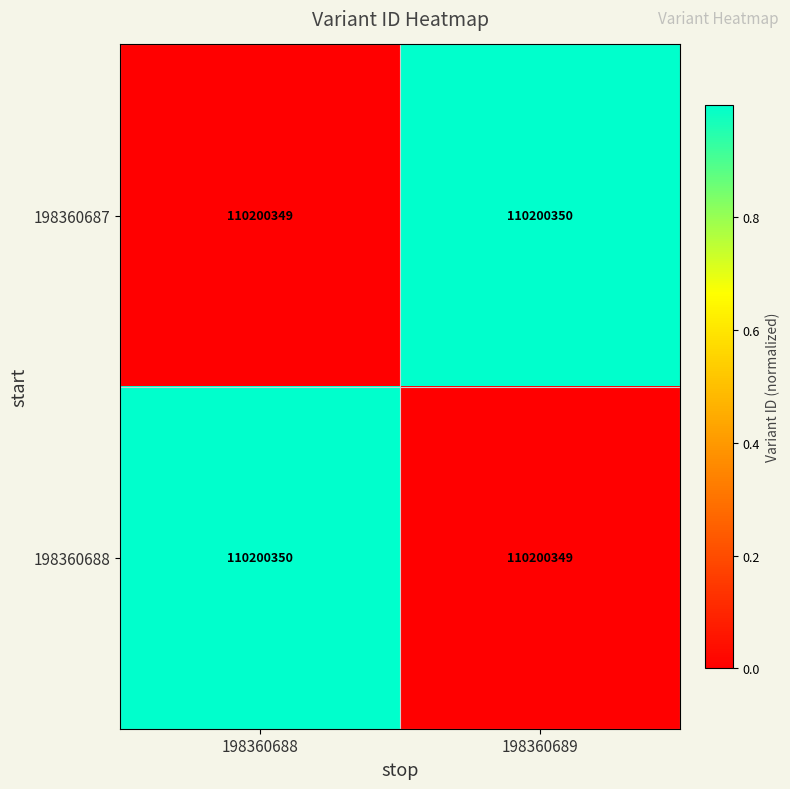

Which has a higher value, 198360689 or 198360688?

198360689